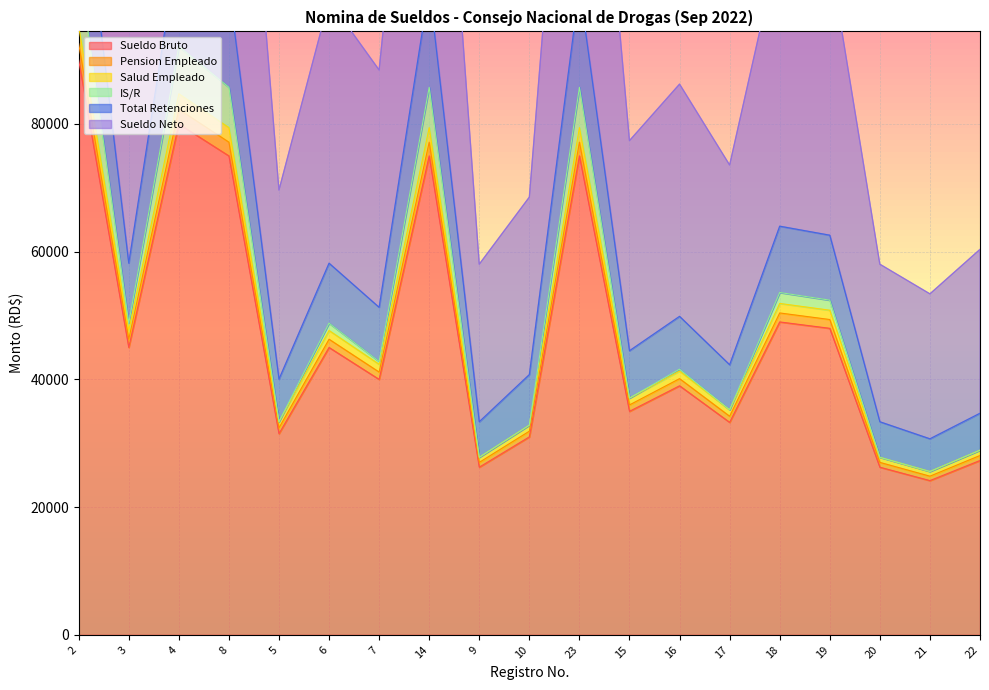

The Sueldo Neto series shows 108363.0 at 18. True or false?

True